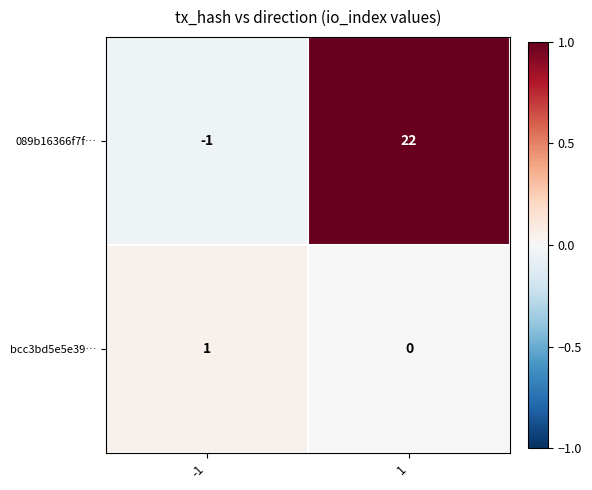

Is it true that bcc3bd5e5e39… equals 1 at 1?

False